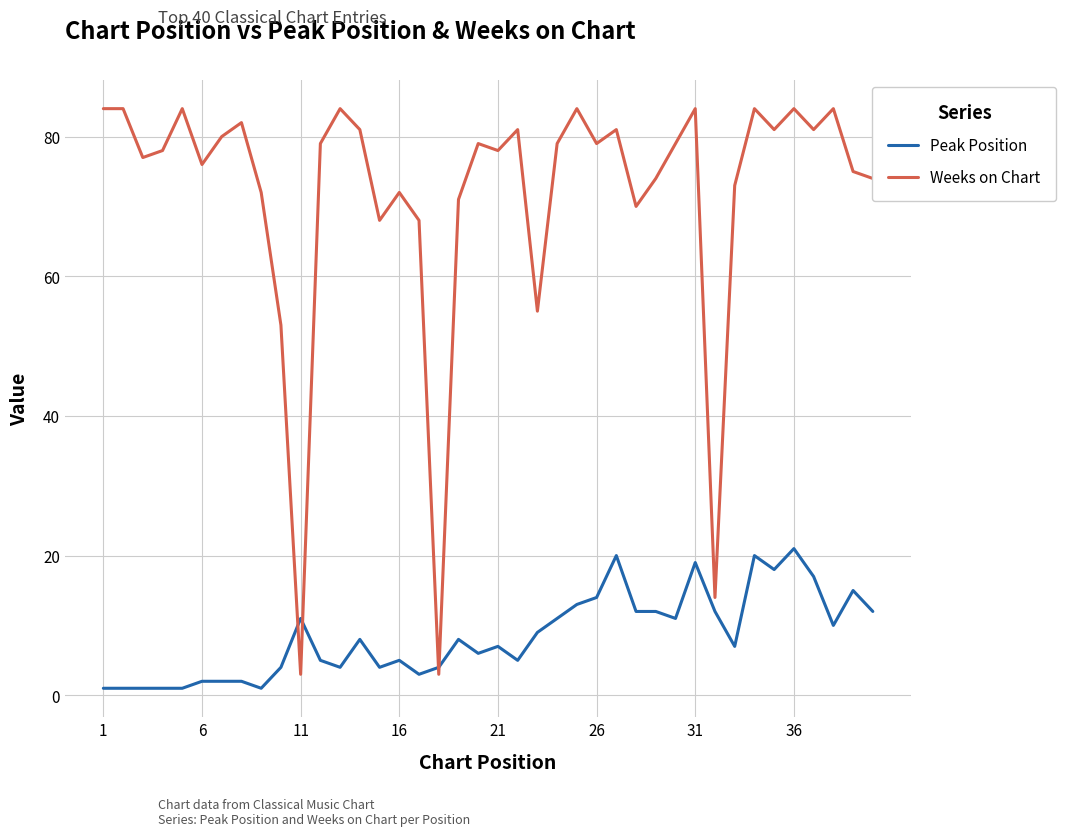

True or false: Weeks on Chart and Peak Position cross at least once.

True